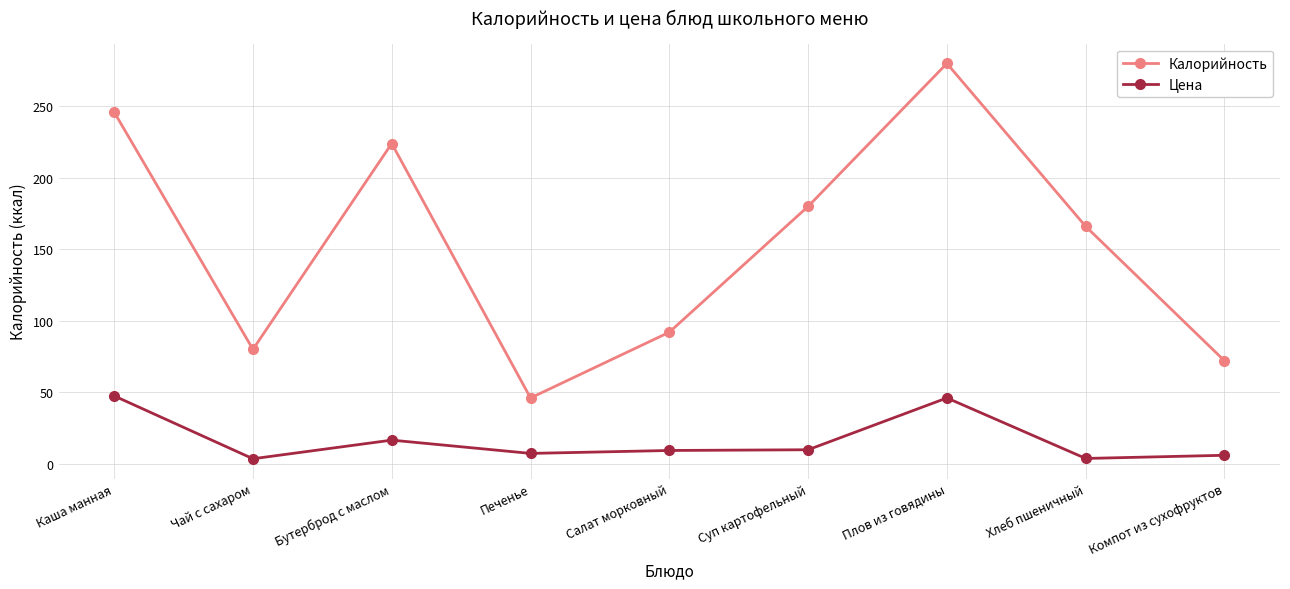

What is the sum of all Калорийность values?

1386.0